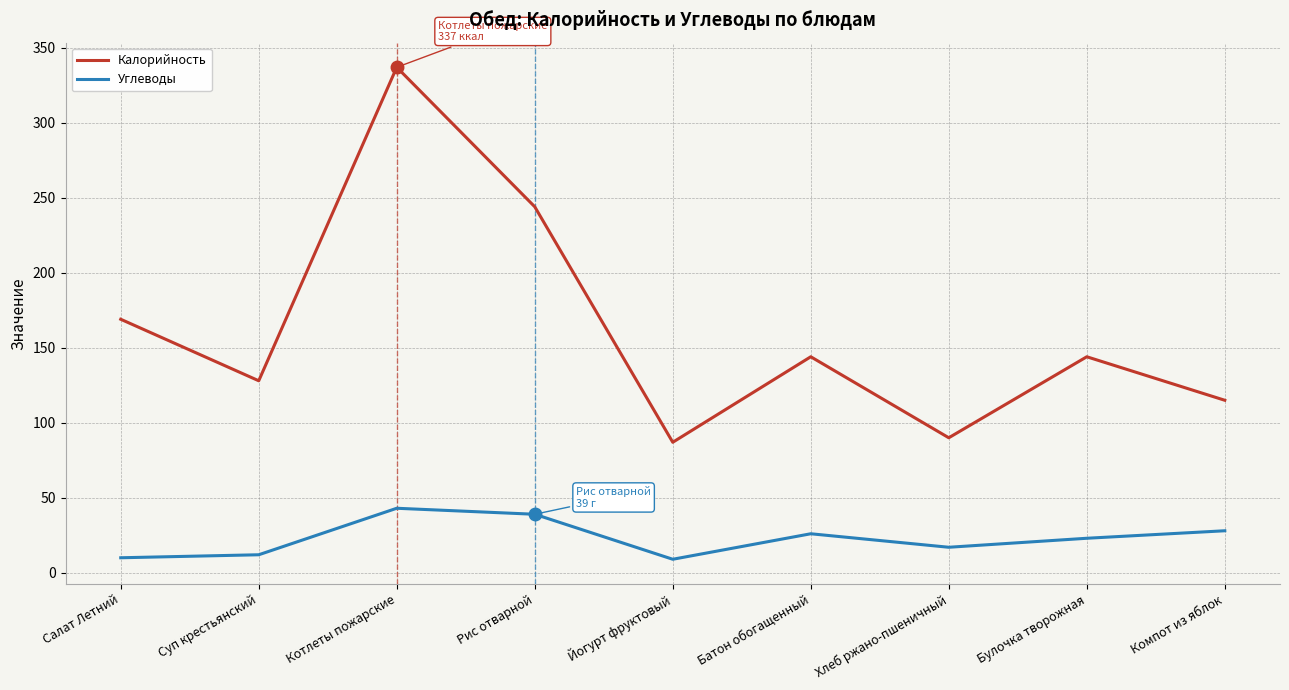

Rank the series by their maximum value, from lowest to highest.

Углеводы, Калорийность